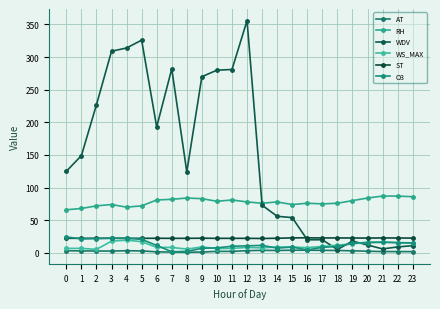

True or false: AT has more than 0 interior local peaks.

True